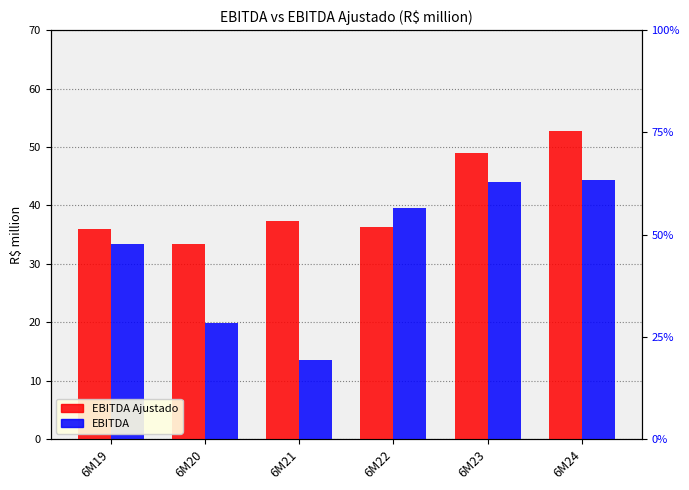

What is the greatest value displayed?

52.8